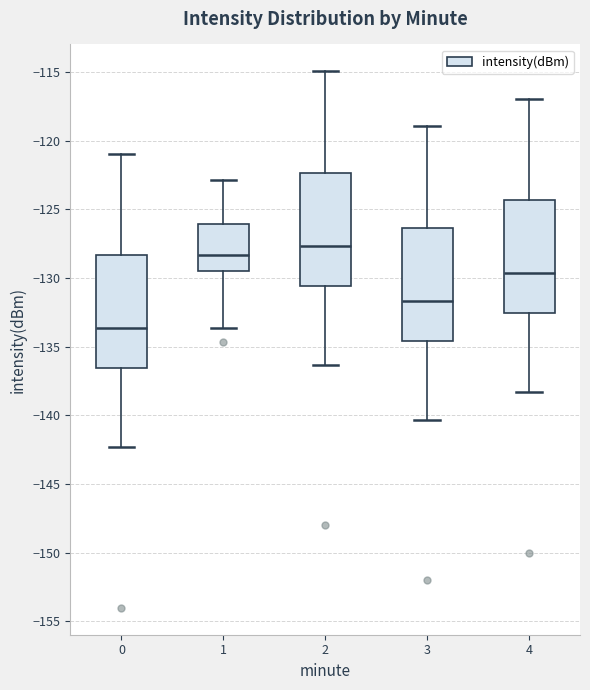

Reading left to right, read every box against the y-axis: the position of its median line, the range the box covers, and the ends of its whiskers. The values are not printed on the chart, so give them approximately, as read against the axis.

0: median -133.5, box -136.5 to -128.5, whiskers -142.5 to -121.0
1: median -128.5, box -129.5 to -126.0, whiskers -133.5 to -123.0
2: median -127.5, box -130.5 to -122.5, whiskers -136.5 to -115.0
3: median -131.5, box -134.5 to -126.5, whiskers -140.5 to -119.0
4: median -129.5, box -132.5 to -124.5, whiskers -138.5 to -117.0